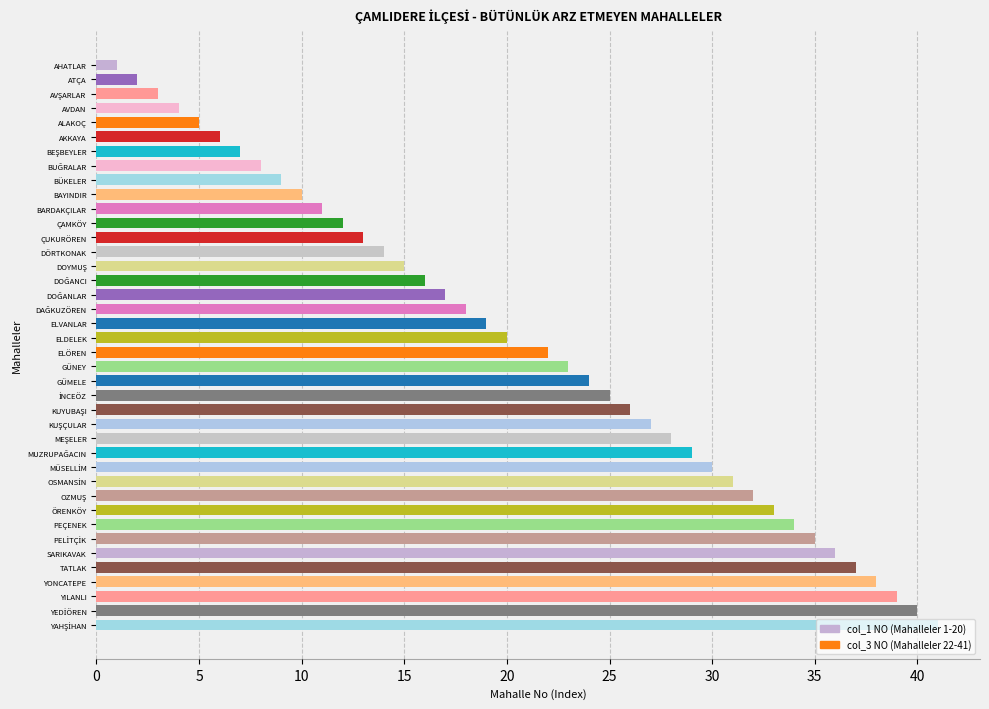

Rank the series by their average value, from highest to lowest.

col_3 NO, col_1 NO